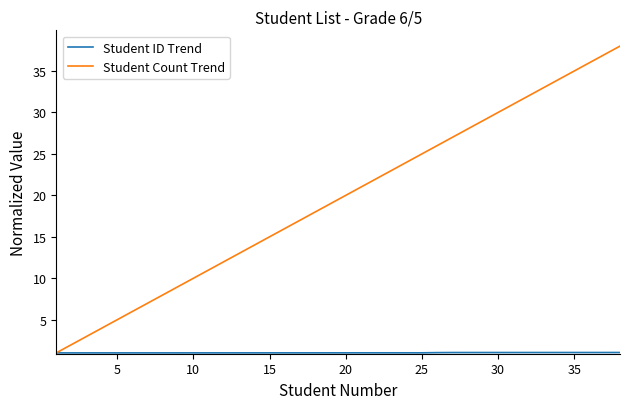

Which series has the largest total across all categories?

Student Count Trend